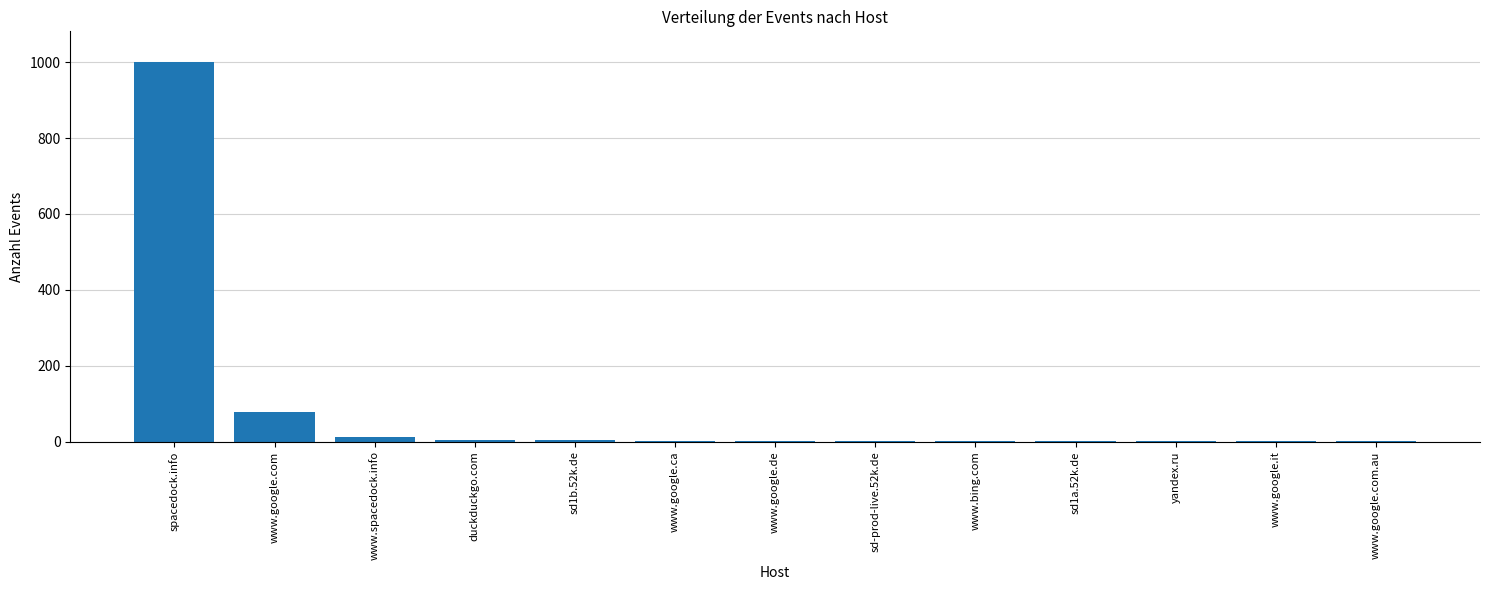

At which label is the value closest to 501?

www.google.com